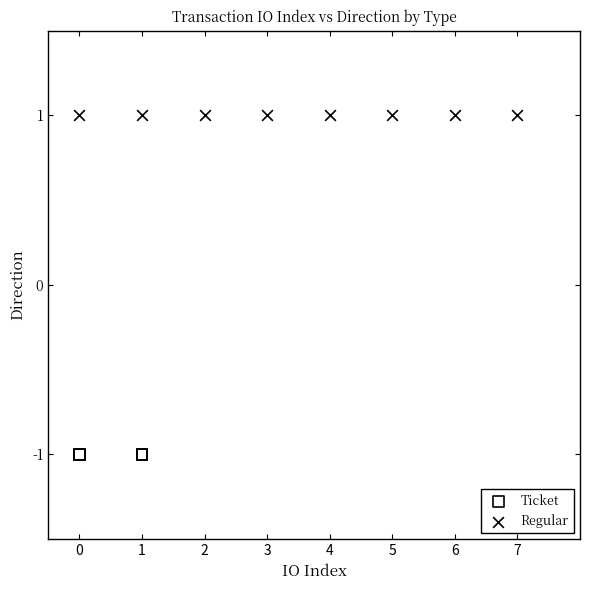

Which series contains the highest Y value?

Regular